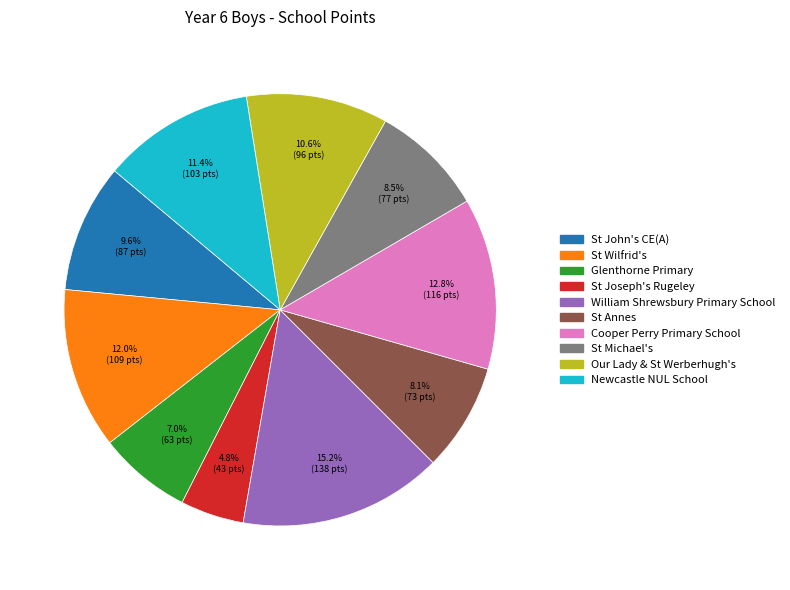

Which has a higher value, Our Lady & St Werberhugh's or St John's CE(A)?

Our Lady & St Werberhugh's